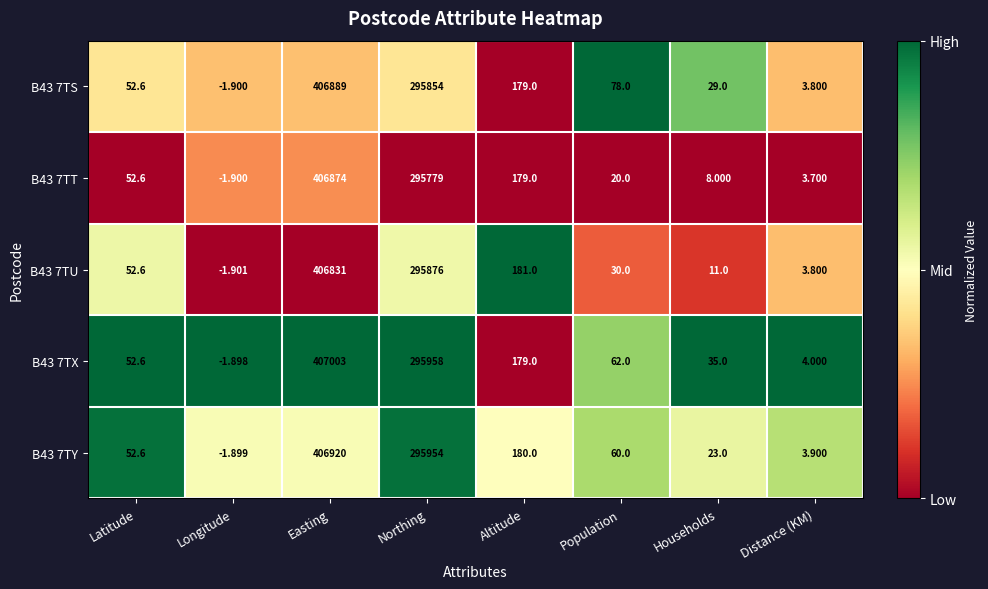

At how many categories does at least one series exceed 0?

7